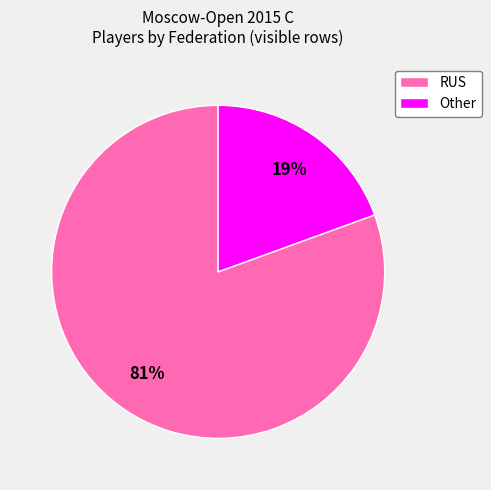

Between RUS and Other, which is larger?

RUS